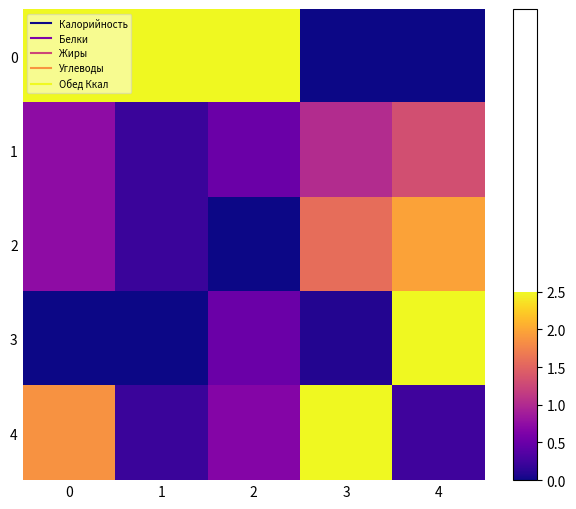

Count the number of categories in the chart.

5